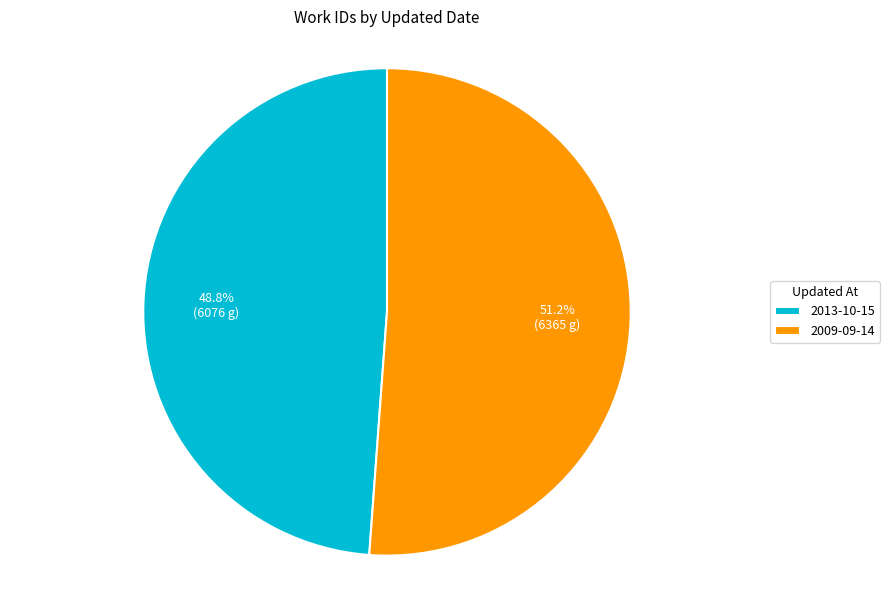

To the nearest percent, what is the combined percentage of 2009-09-14 and 2013-10-15?

100%